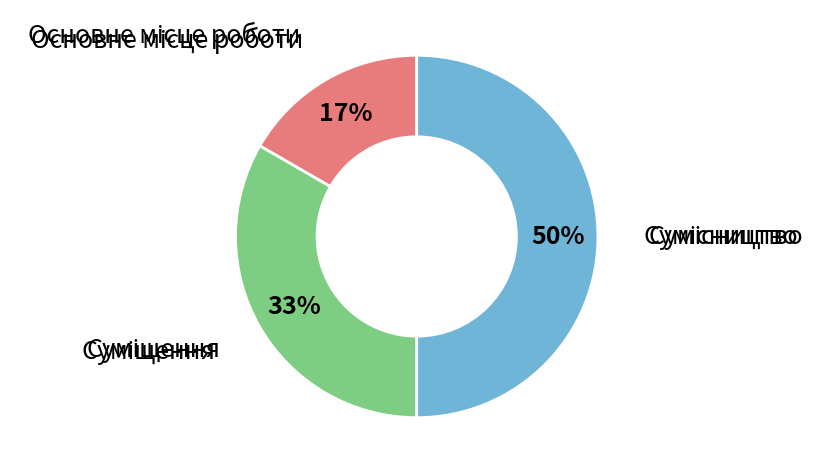

To the nearest percent, what is the average slice percentage?

33%